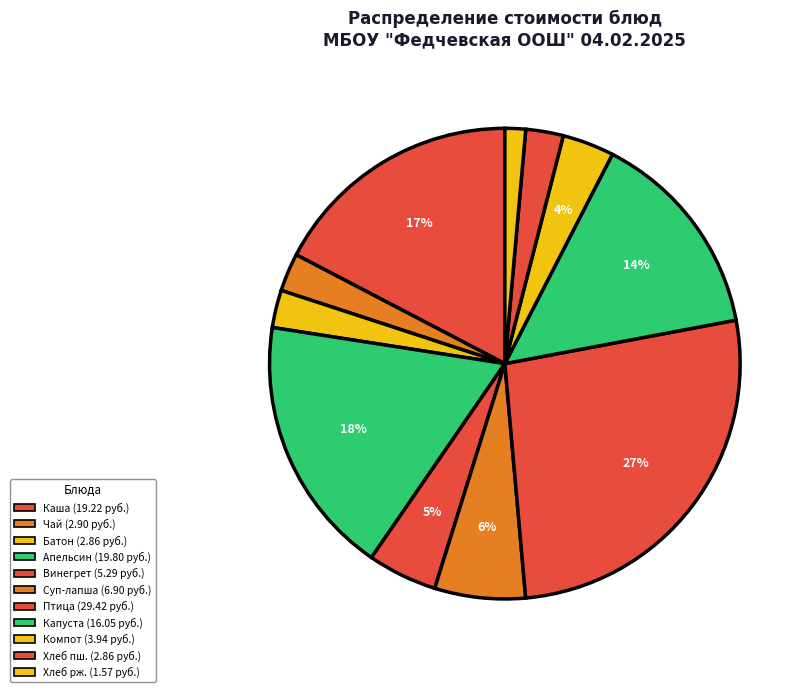

Count the number of slices in the pie.

11